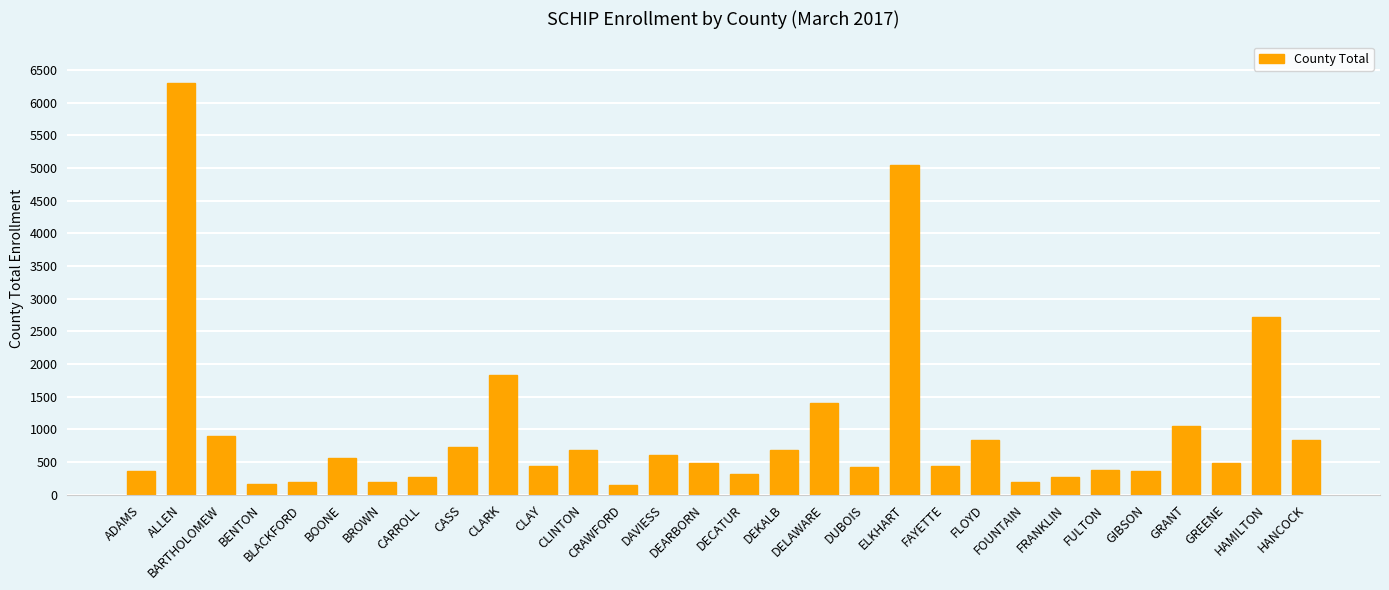

Count the number of data series in this chart.

1